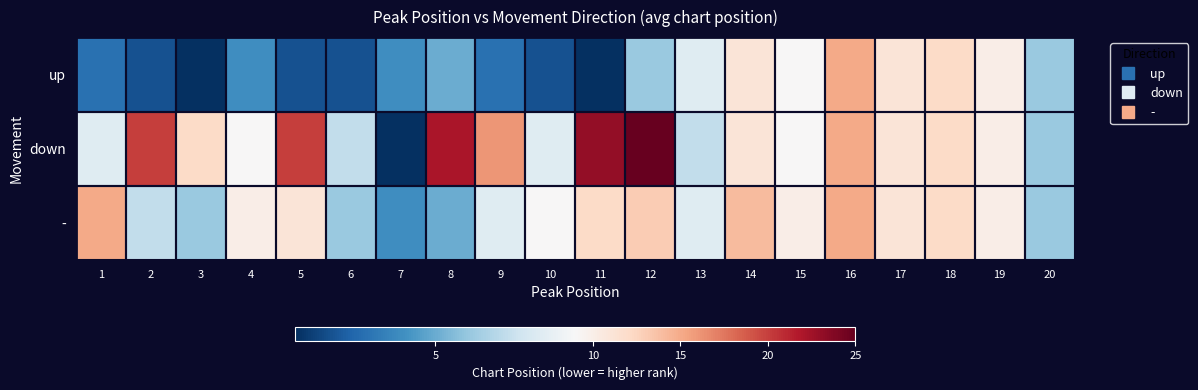

Which series has the largest total across all categories?

down